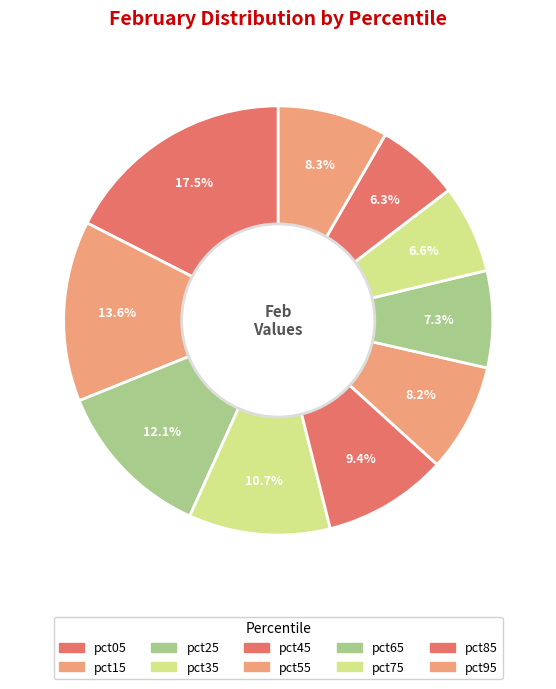

How many segments does this pie chart have?

10